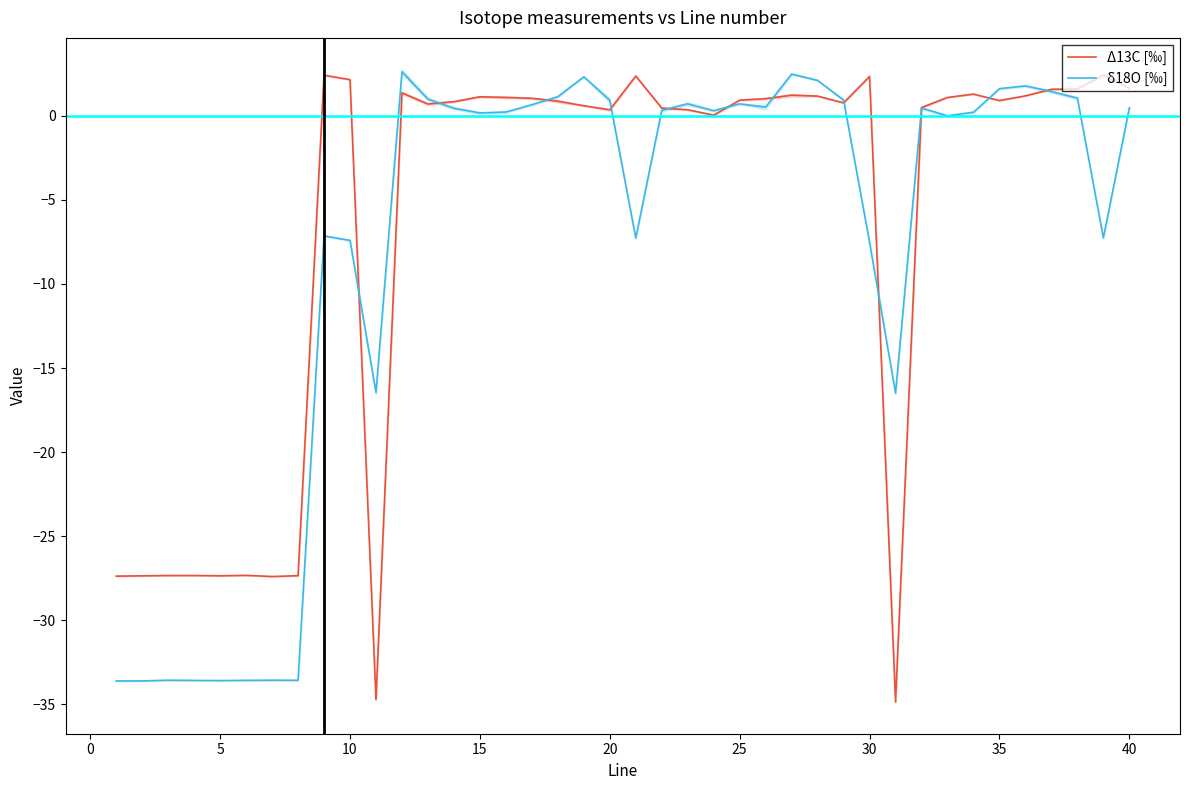

True or false: Δ13C [‰] has more than 1 points higher than both neighbors.

True